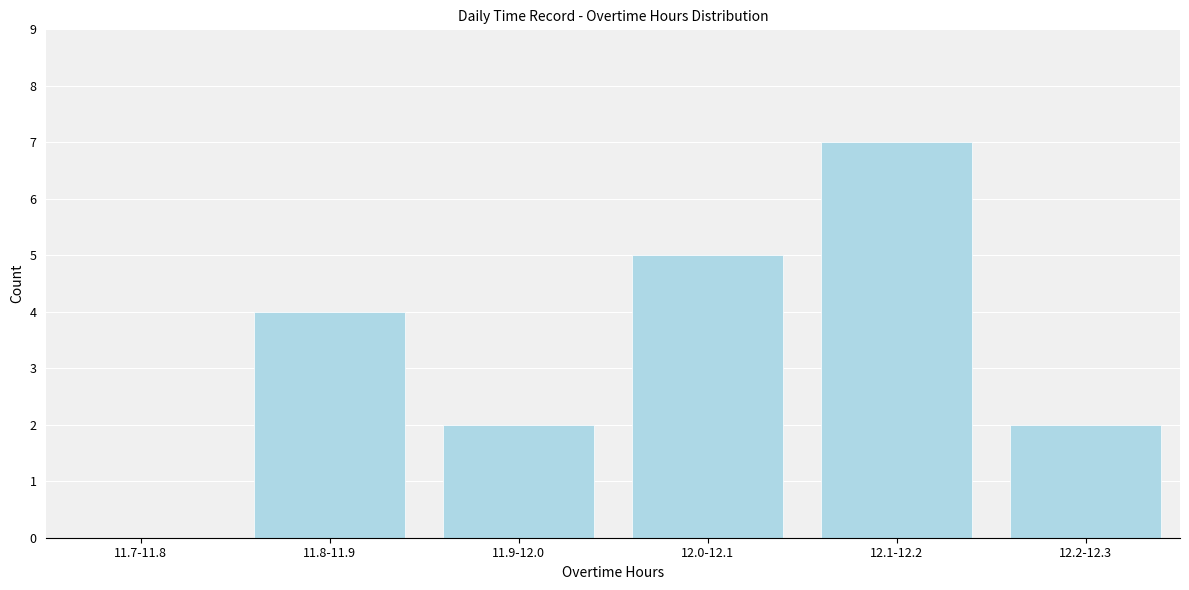

Reading left to right, transcribe all the data shown in this chart.

11.7-11.8=0	11.8-11.9=4	11.9-12.0=2	12.0-12.1=5	12.1-12.2=7	12.2-12.3=2